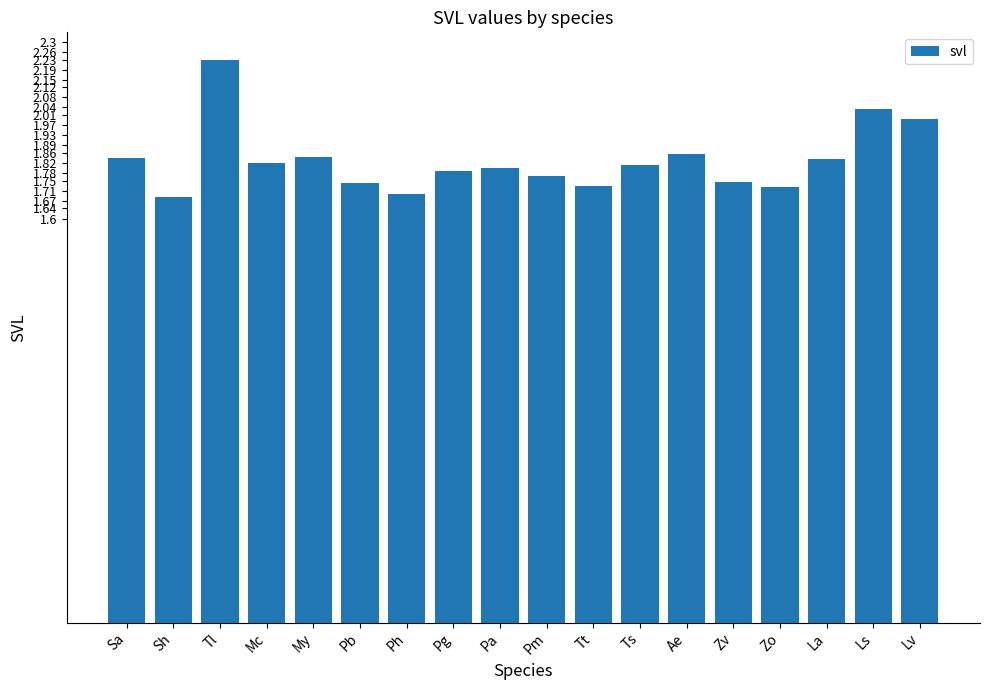

How many bars are there in total?

18